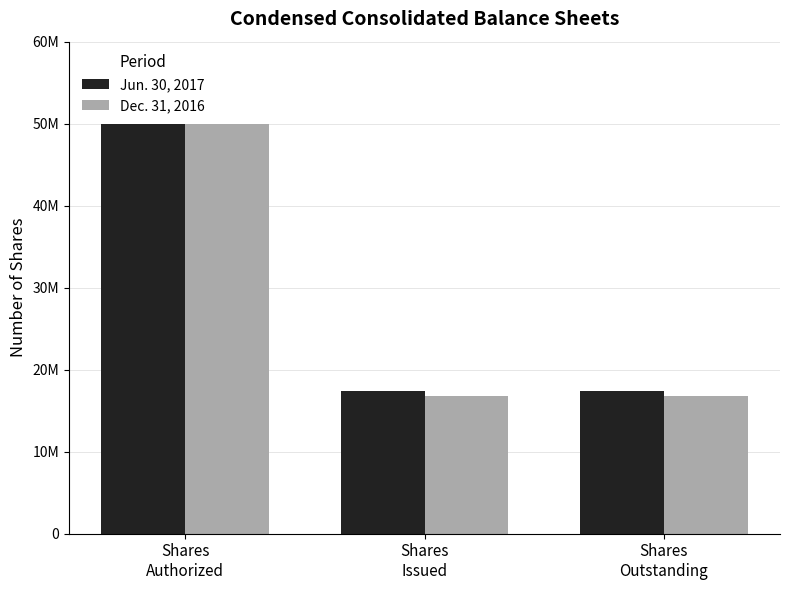

What is the smallest value displayed?

16815850